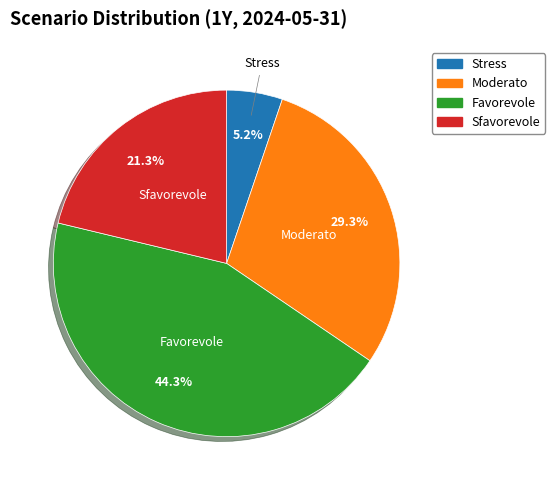

Which category has the smallest portion of the pie?

Stress